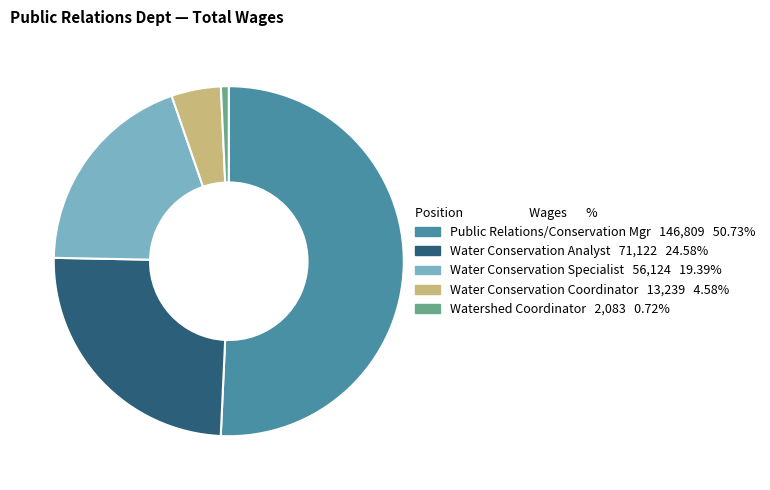

Is there any slice that represents more than half of the pie?

Yes